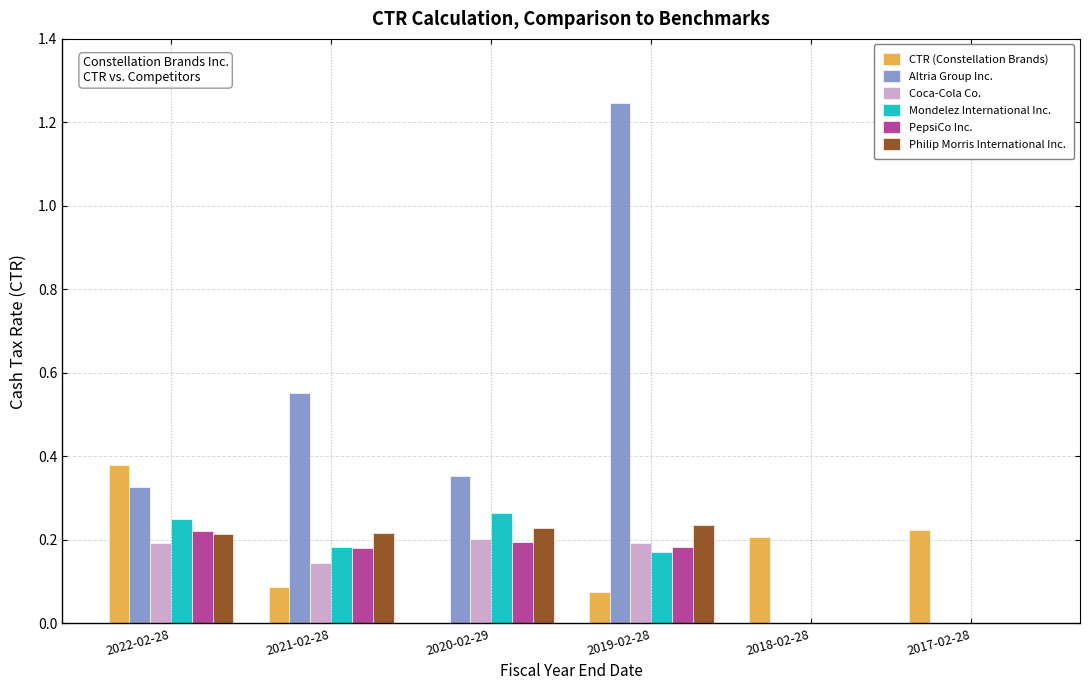

What is the sum of the CTR (Constellation Brands) values at 2022-02-28 and 2021-02-28?

0.5